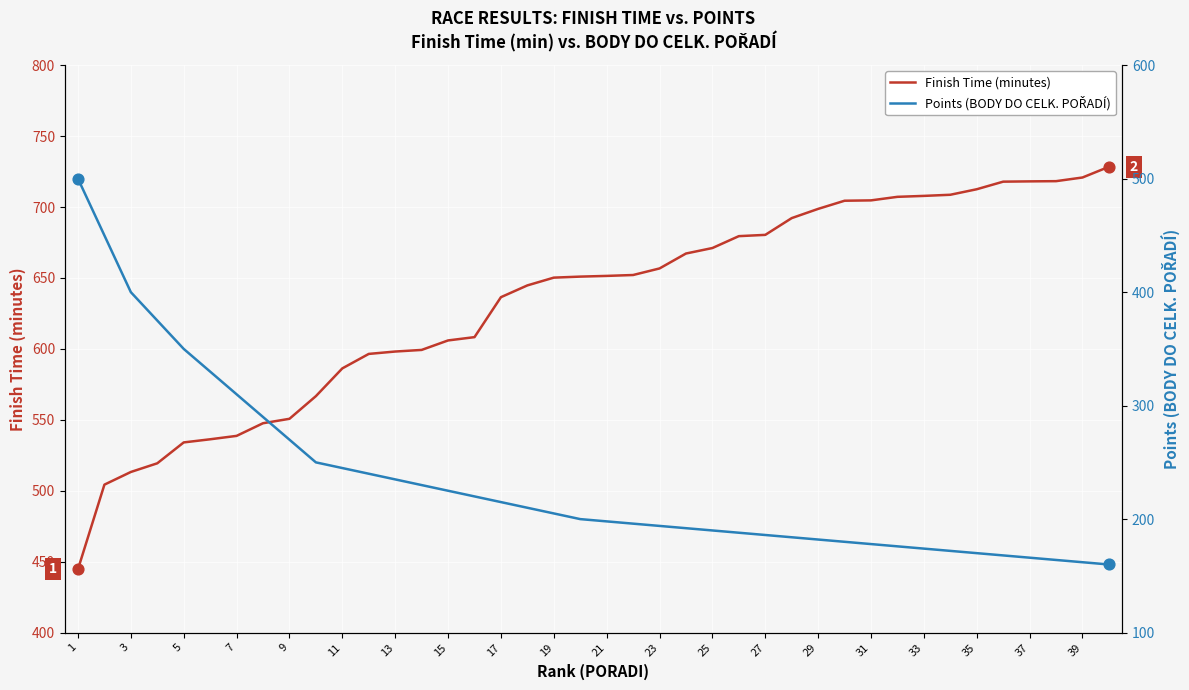

Which series reaches the minimum Y coordinate?

Points (BODY DO CELK. POŘADÍ)